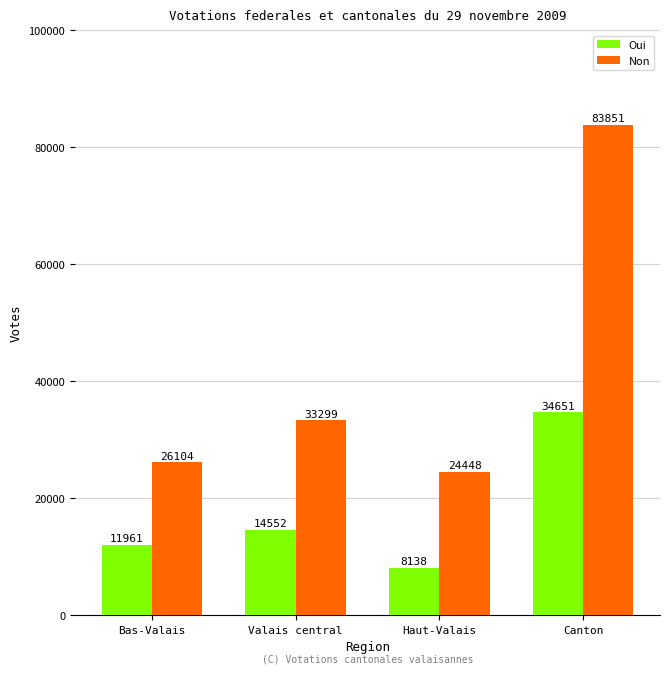

At Haut-Valais, list the series in order from largest to smallest.

Non, Oui